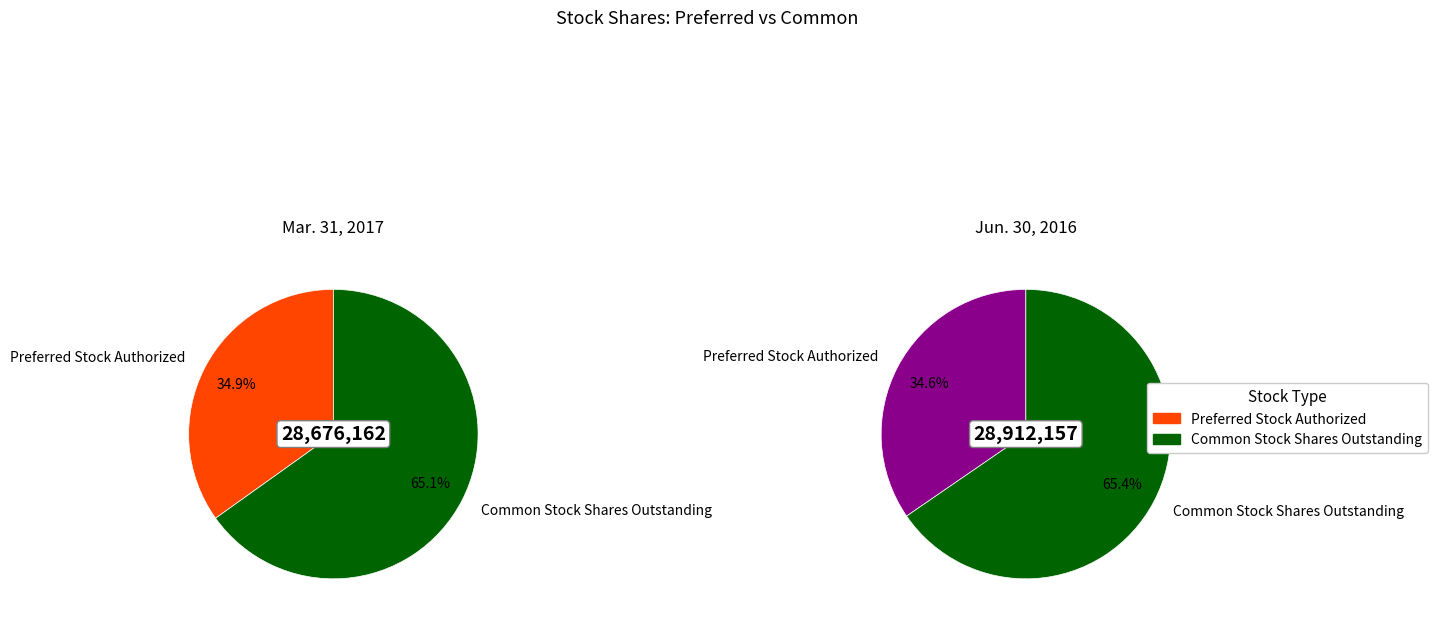

True or false: Common Stock Shares Outstanding accounts for 65% of the total.

True